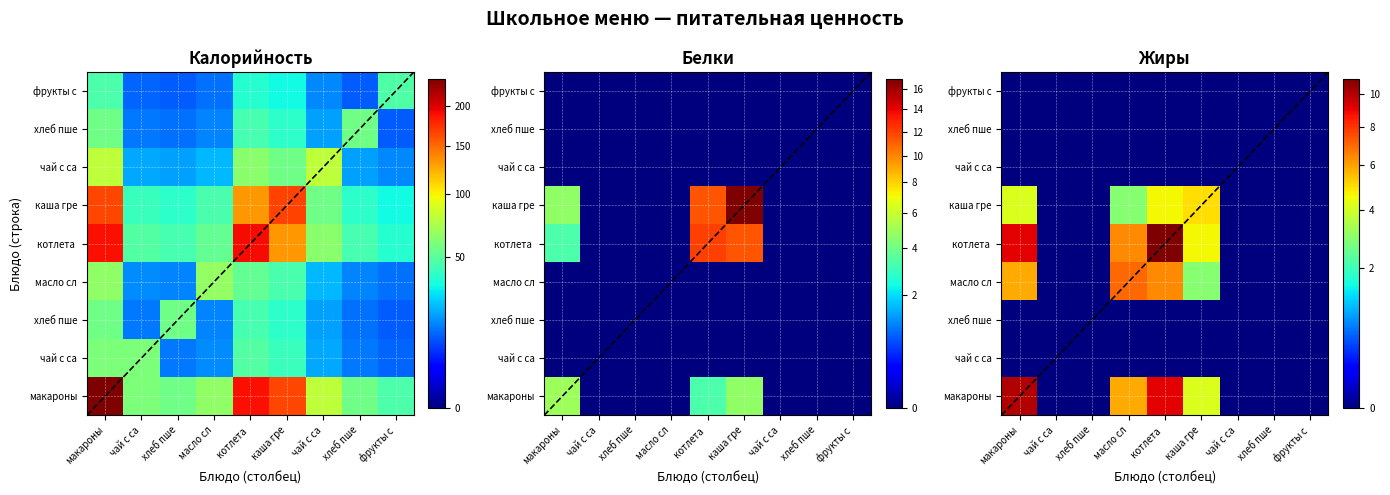

Which has a higher value, 5 or 1?

1